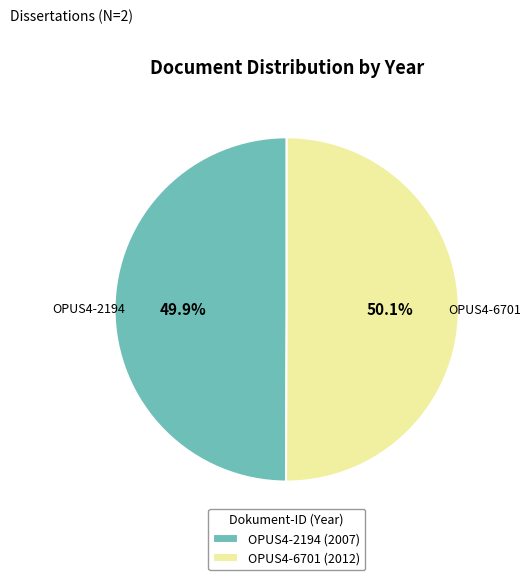

How many segments does this pie chart have?

2